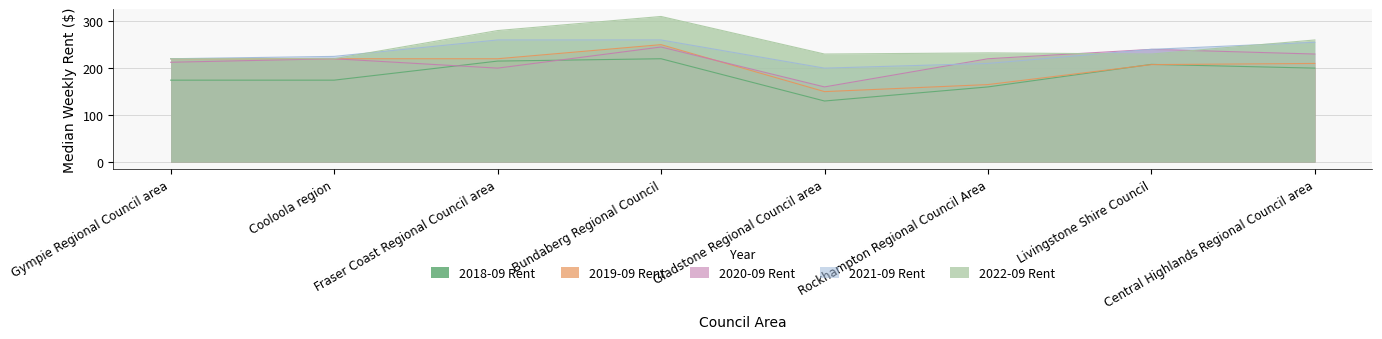

What are all the series names shown in the legend?

2018-09 Rent, 2019-09 Rent, 2020-09 Rent, 2021-09 Rent, 2022-09 Rent